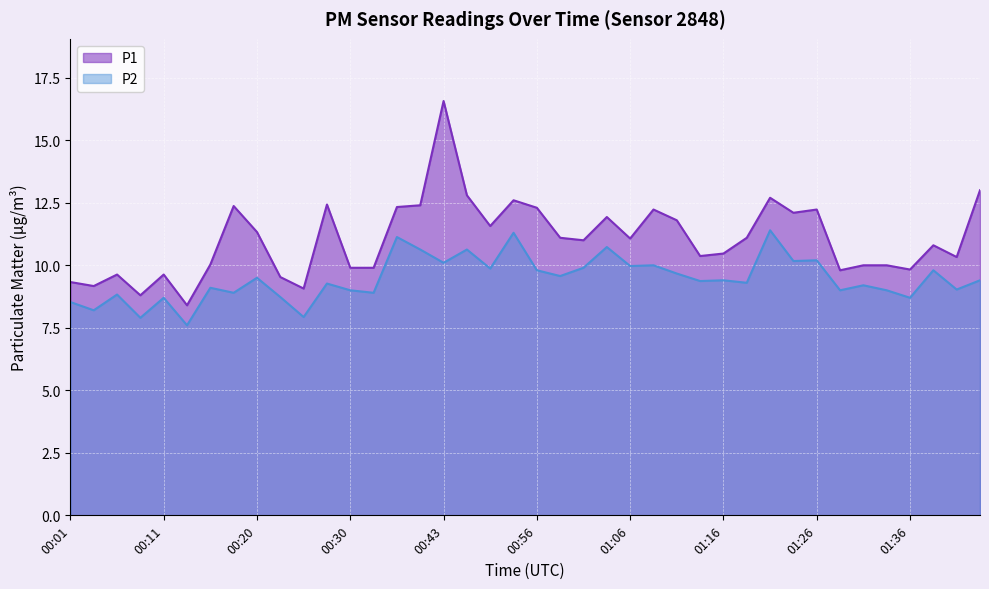

Reading right to left, what are all the values shown in this chart?

P1: 01:43=13.0	01:41=10.3	01:38=10.8	01:36=9.8	01:33=10.0	01:31=10.0	01:29=9.8	01:26=12.2	01:24=12.1	01:21=12.7	01:18=11.1	01:16=10.5	01:13=10.4	01:11=11.8	01:08=12.2	01:06=11.1	01:03=11.9	01:01=11.0	00:58=11.1	00:56=12.3	00:53=12.6	00:51=11.6	00:48=12.8	00:43=16.6	00:38=12.4	00:35=12.3	00:33=9.9	00:30=9.9	00:28=12.4	00:25=9.1	00:23=9.5	00:20=11.3	00:18=12.4	00:16=10.0	00:13=8.4	00:11=9.6	00:08=8.8	00:06=9.6	00:03=9.2	00:01=9.3
P2: 01:43=9.4	01:41=9.0	01:38=9.8	01:36=8.7	01:33=9.0	01:31=9.2	01:29=9.0	01:26=10.2	01:24=10.2	01:21=11.4	01:18=9.3	01:16=9.4	01:13=9.4	01:11=9.7	01:08=10.0	01:06=10.0	01:03=10.7	01:01=9.9	00:58=9.6	00:56=9.8	00:53=11.3	00:51=9.9	00:48=10.6	00:43=10.1	00:38=10.6	00:35=11.1	00:33=8.9	00:30=9.0	00:28=9.3	00:25=7.9	00:23=8.7	00:20=9.5	00:18=8.9	00:16=9.1	00:13=7.6	00:11=8.7	00:08=7.9	00:06=8.8	00:03=8.2	00:01=8.5